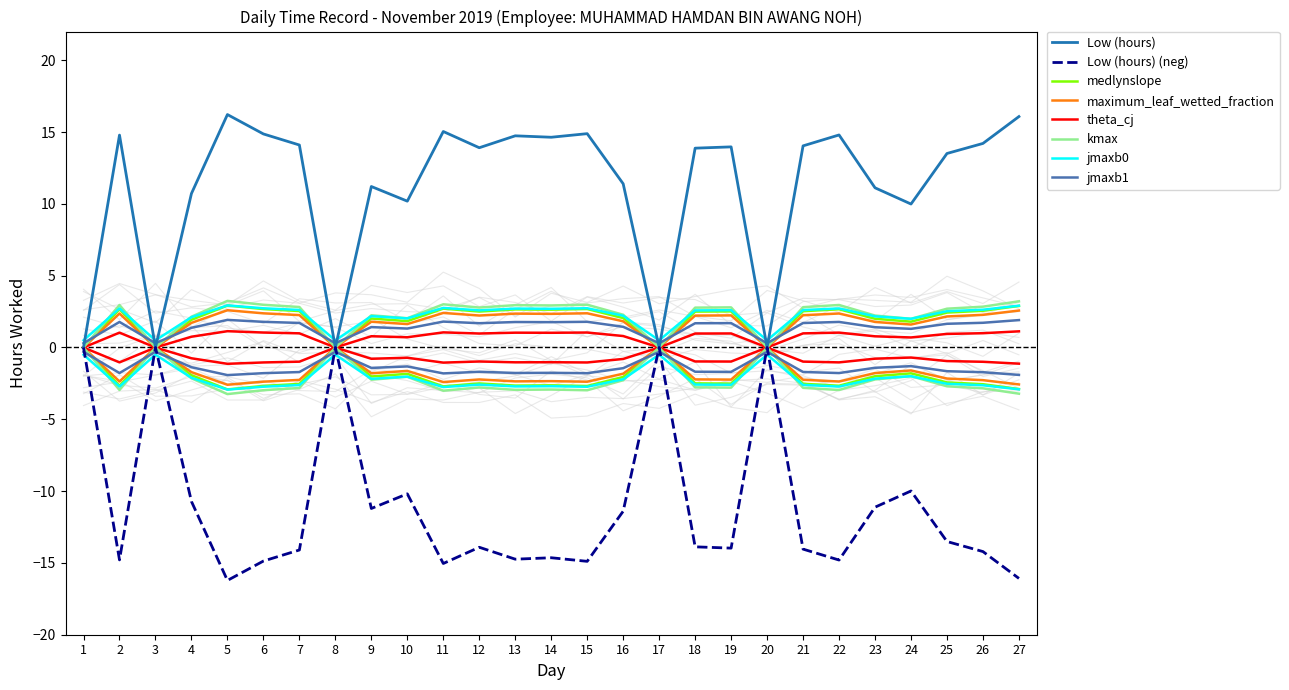

How many points are lower than both their immediate neighbors (excluding endpoints)?

8